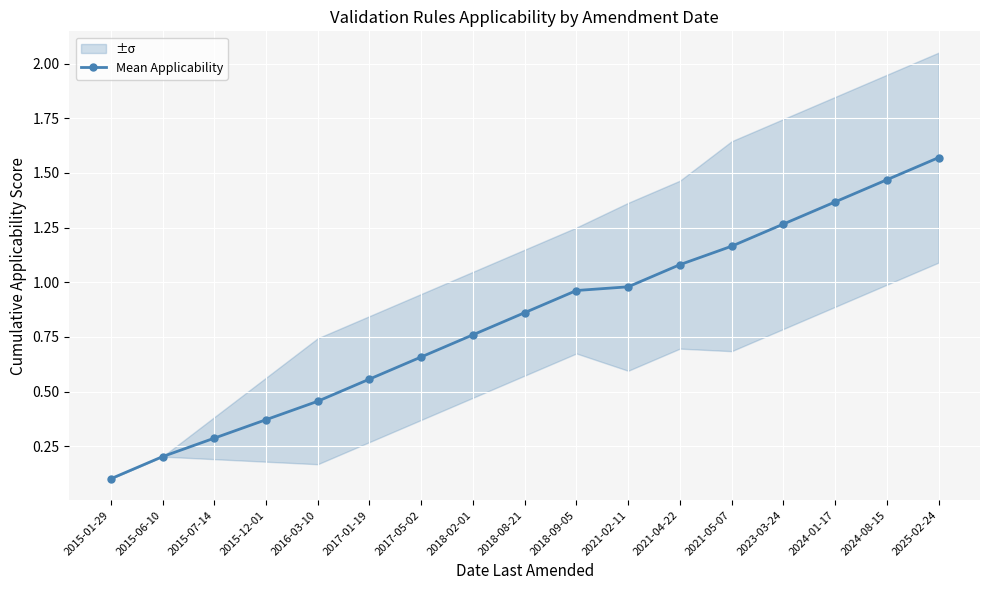

What is the sum of the values at 2025-02-24 and 2015-06-10?

1.8